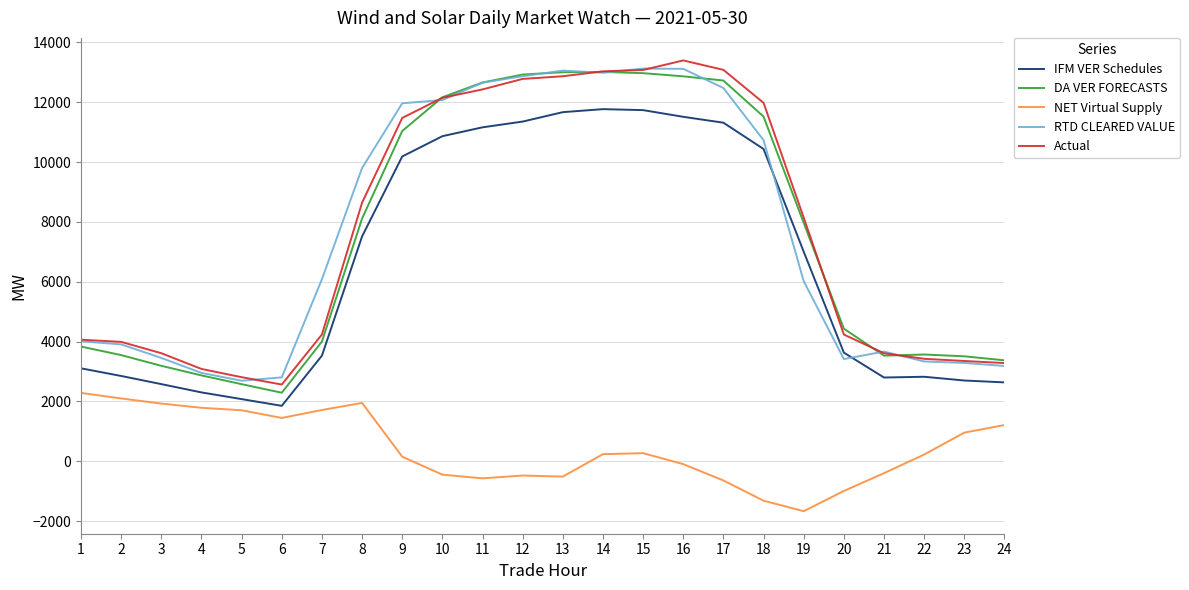

Which label corresponds to the smallest value in the chart?

19